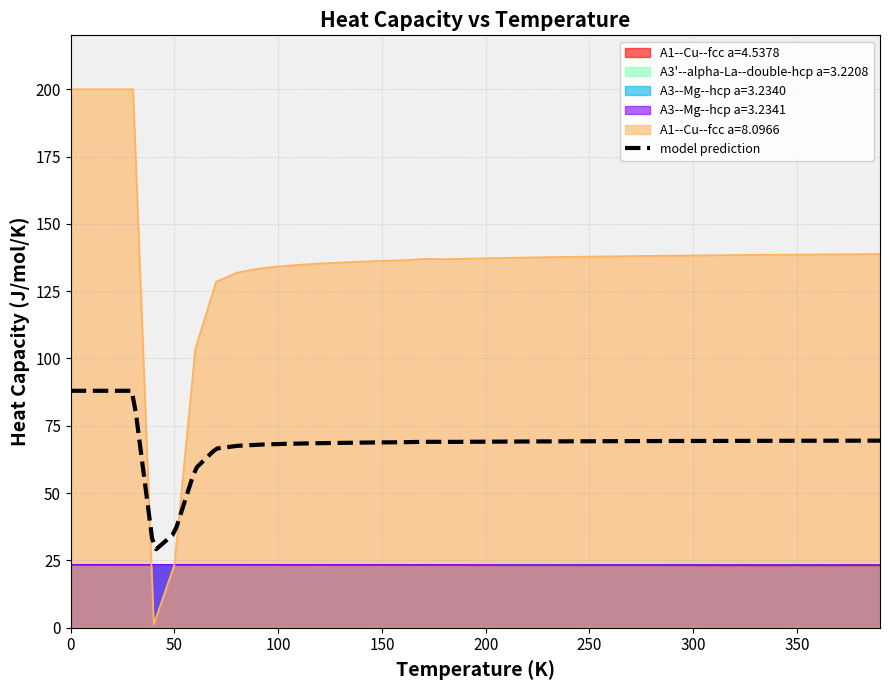

What is the lowest value of the A3--Mg--hcp a=3.2341 series?

23.3